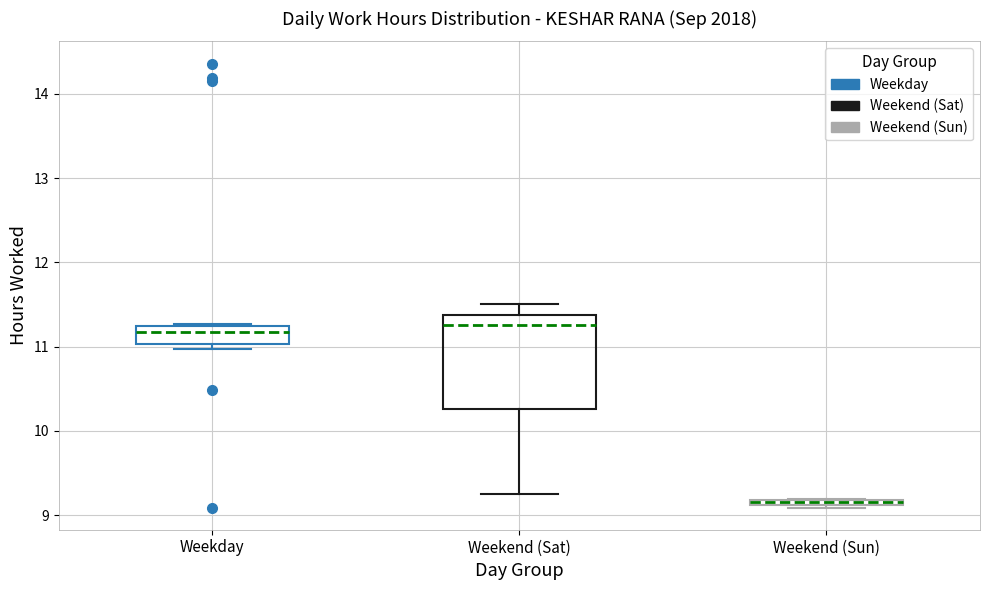

Where is the lower edge of the box for Weekend (Sun) on the y-axis? The values are not printed on the chart, so give them approximately, as read against the axis.

9.1